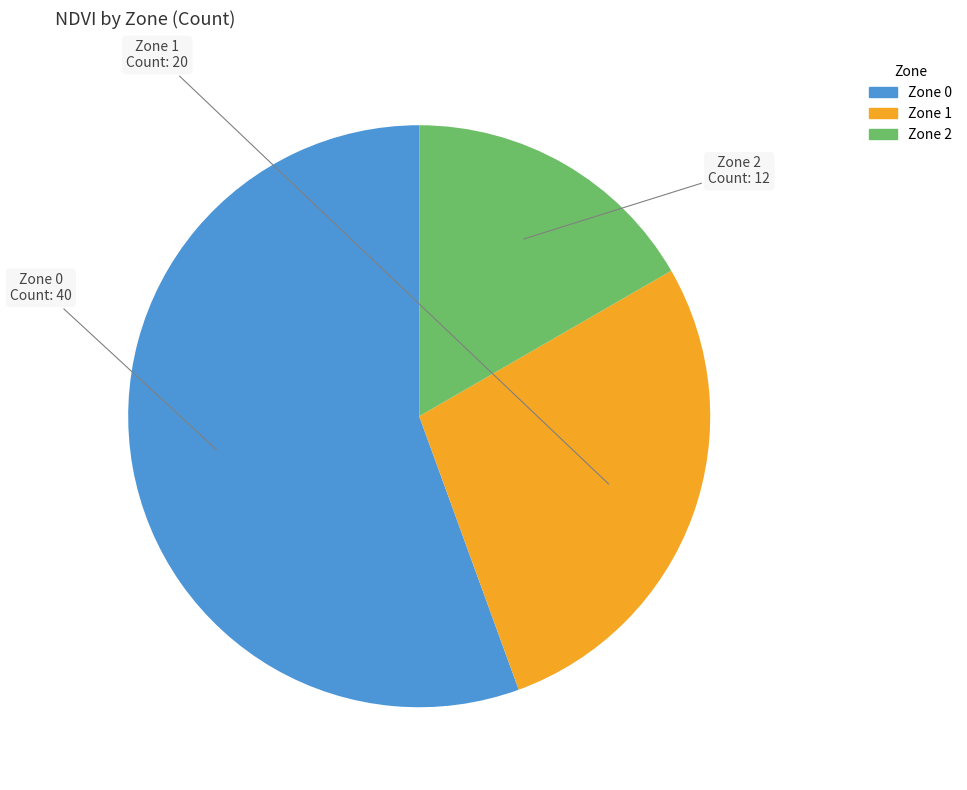

Rank the categories by value from highest to lowest.

Zone 0, Zone 1, Zone 2